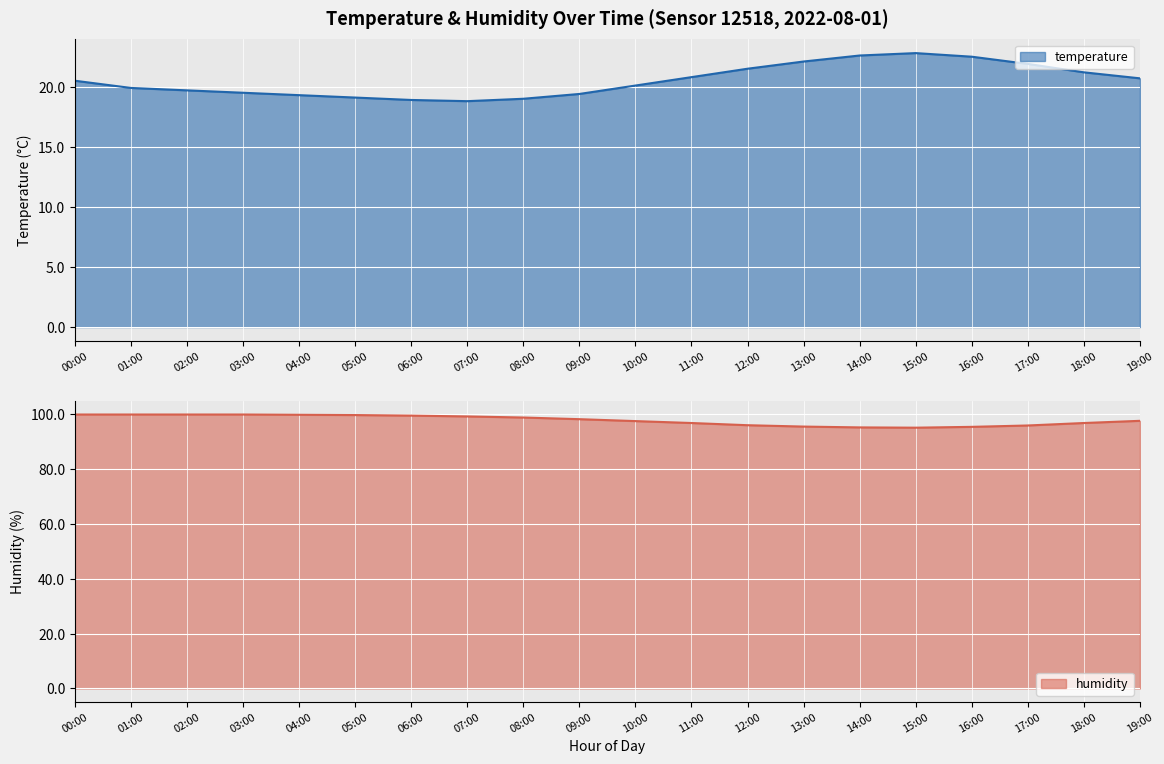

At which label does humidity first exceed 98?

00:00